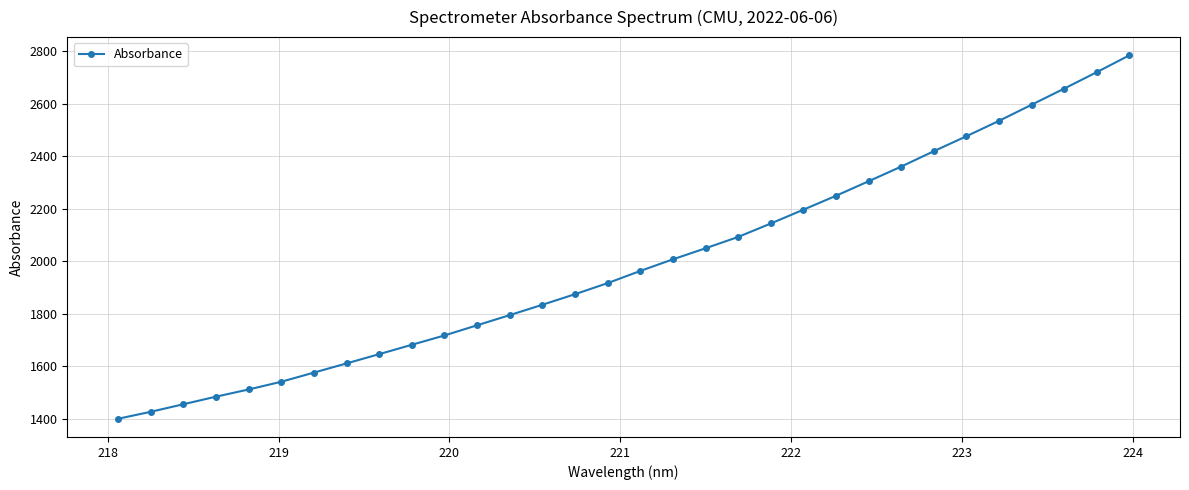

Reading left to right, what are all the values shown in this chart?

1400.7	1427.1	1455.9	1484.8	1512.2	1541.6	1576.4	1611.5	1646.7	1682.4	1717.9	1756.6	1795.3	1834.7	1874.9	1917.1	1963.4	2007.6	2049.7	2092.8	2144.0	2196.5	2249.5	2304.7	2360.6	2419.2	2476.1	2534.7	2596.0	2657.4	2720.1	2784.2